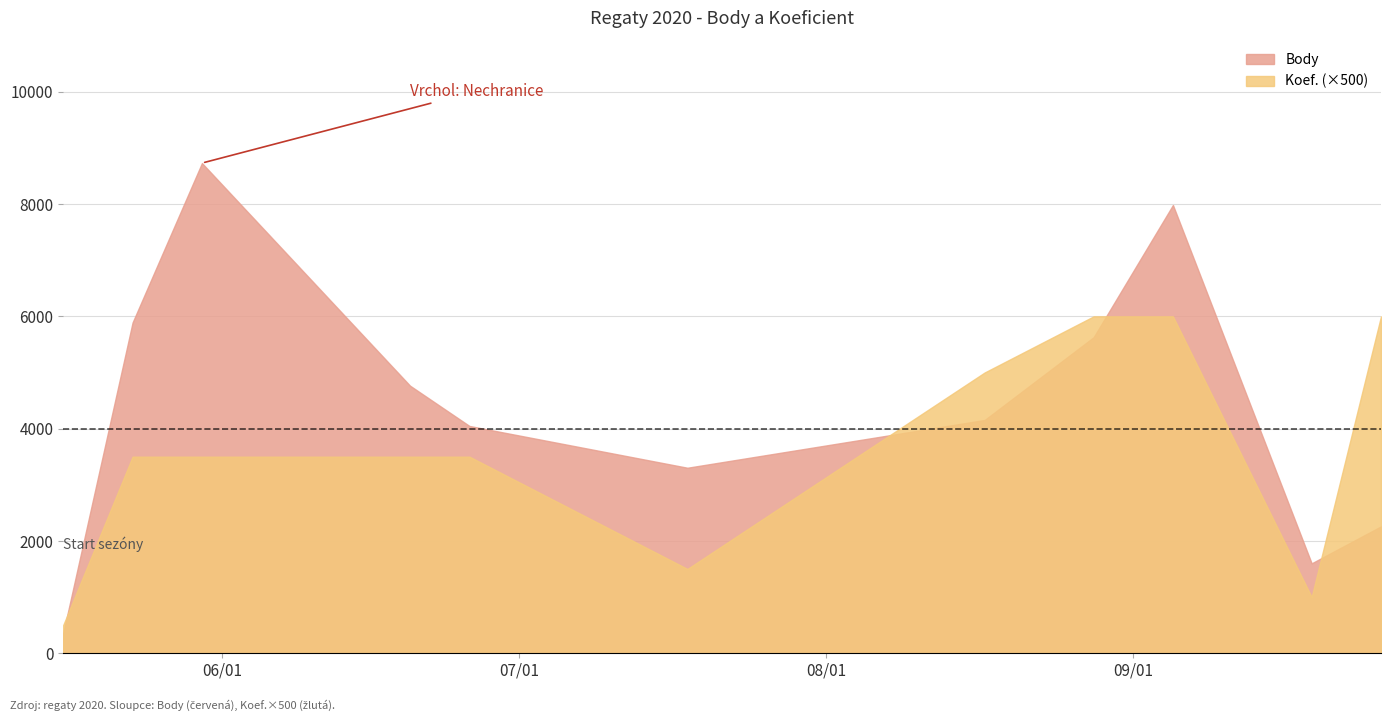

True or false: Body and Koef. (×500) intersect in this chart.

True